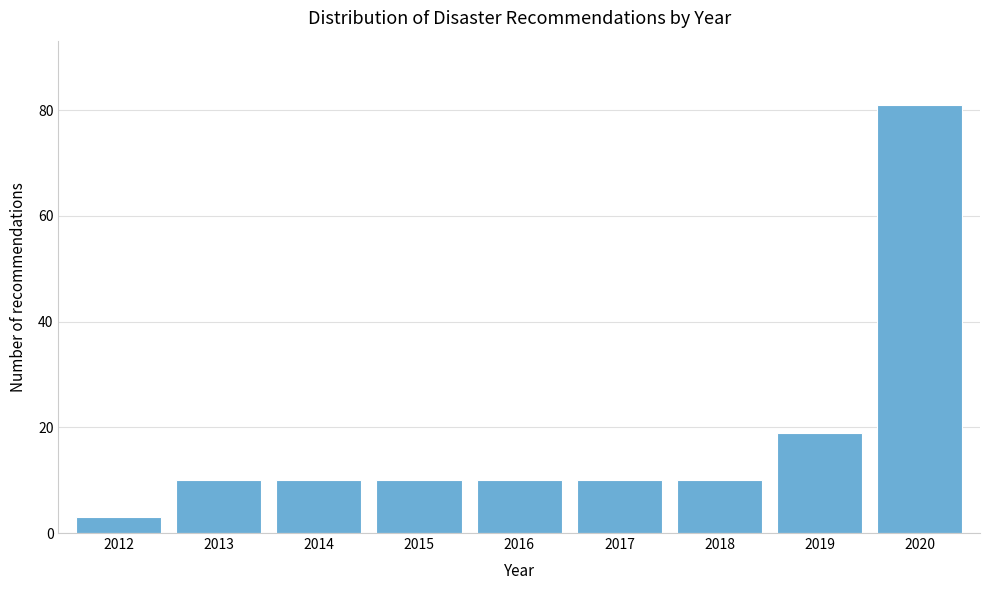

Reading left to right, list all the values displayed in this chart.

3	10	10	10	10	10	10	19	81